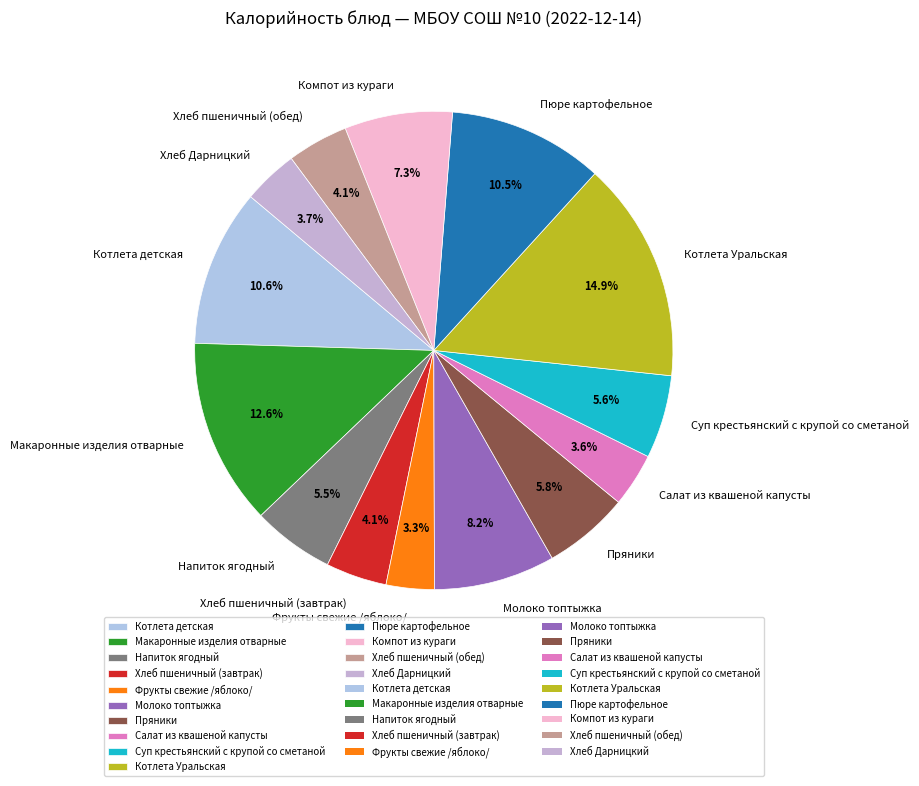

Between Макаронные изделия отварные and Компот из кураги, which is larger?

Макаронные изделия отварные